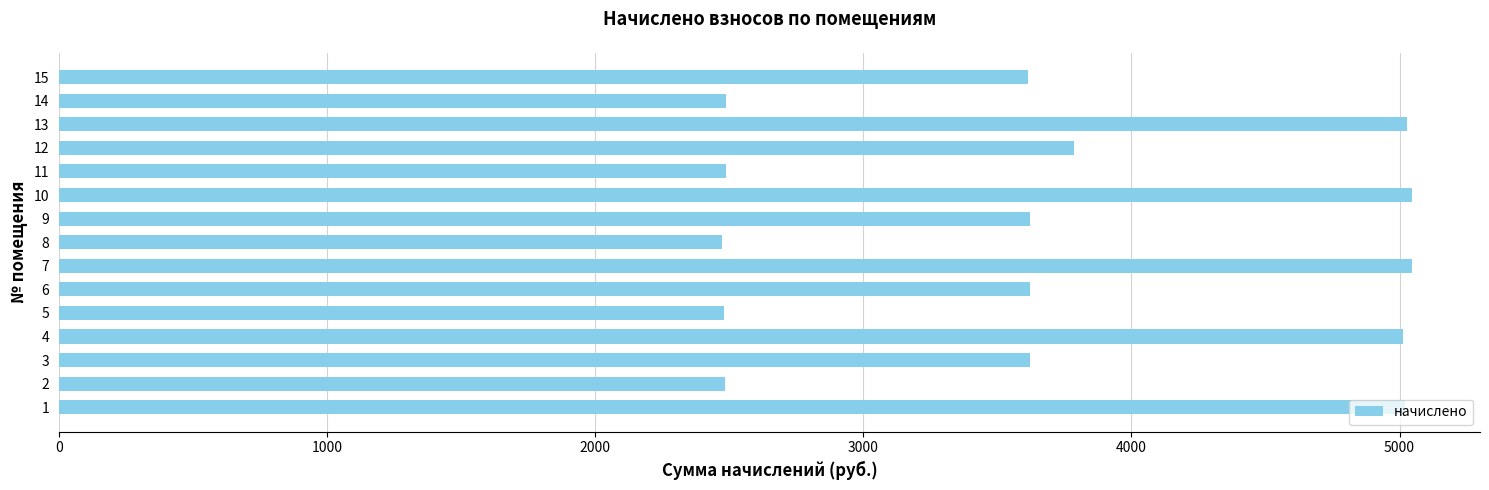

How many bars are there in total?

15